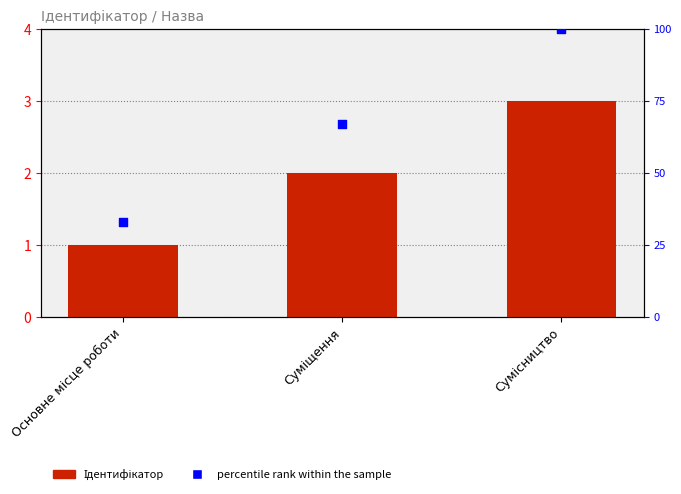

Which series has the largest Y range (max minus min)?

percentile rank within the sample